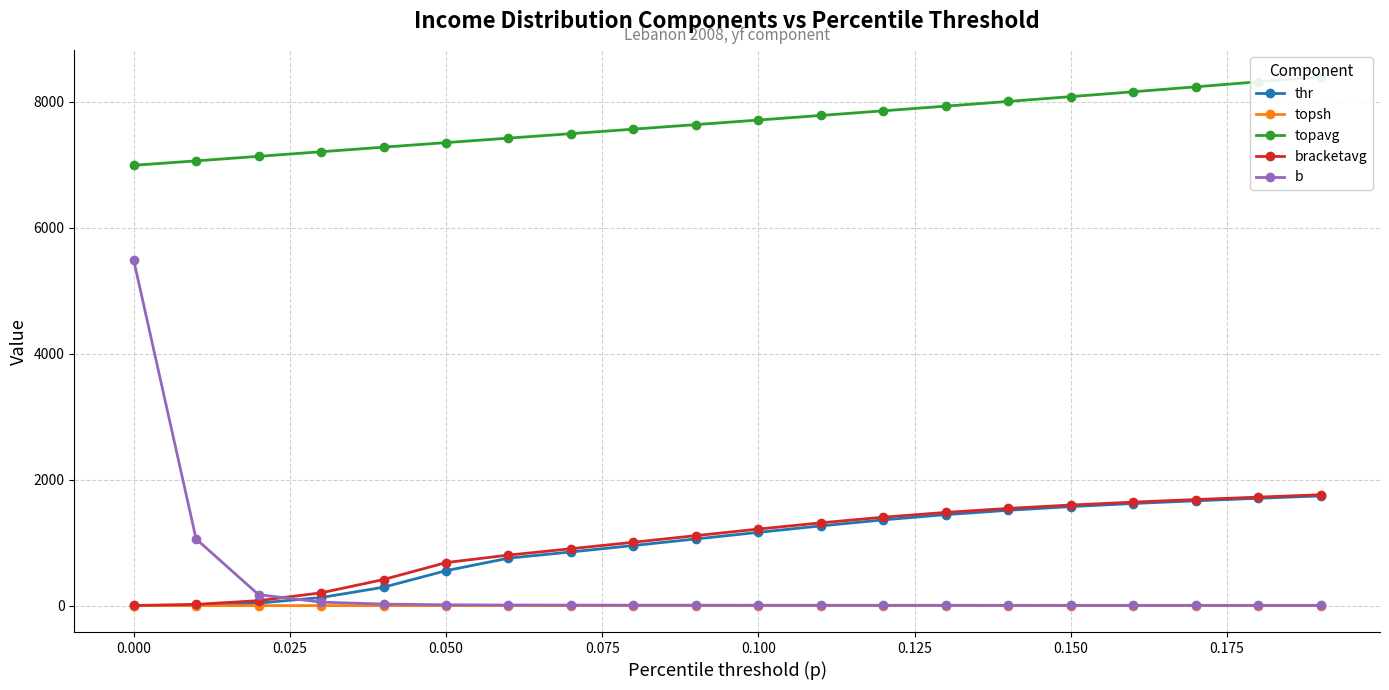

What is the average value of the thr series?

984.7